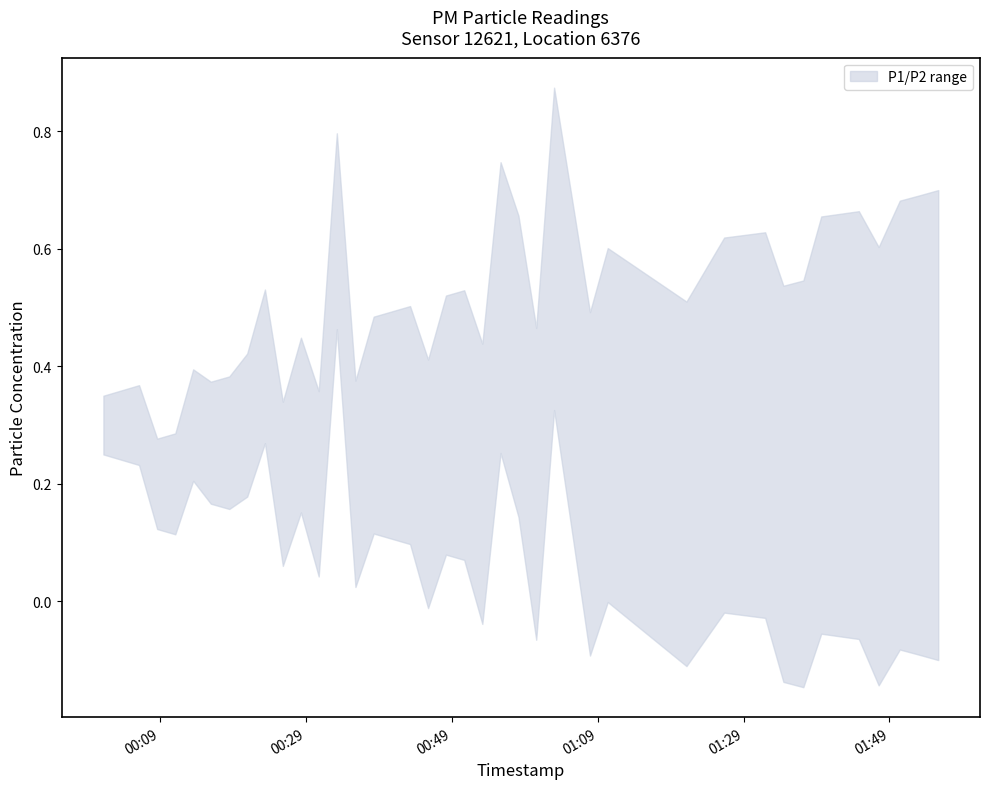

True or false: P2 and P1 intersect in this chart.

False